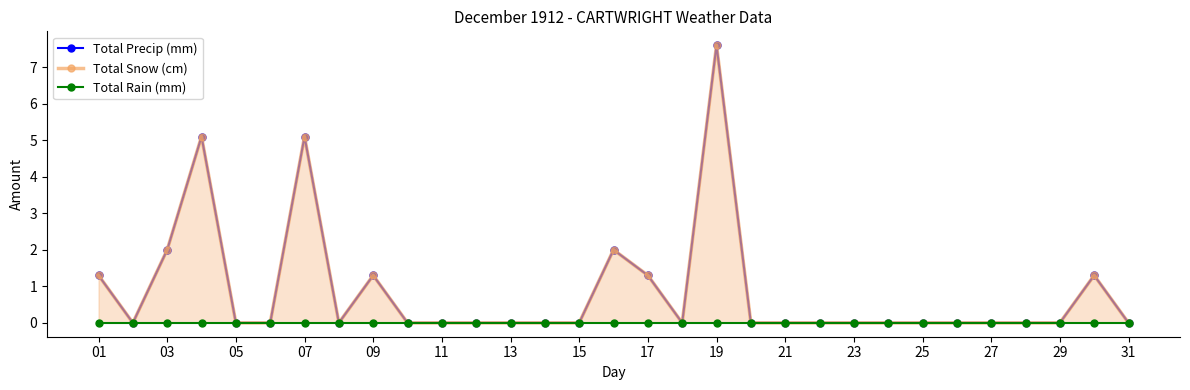

True or false: Total Rain (mm) and Total Snow (cm) cross at least once.

False